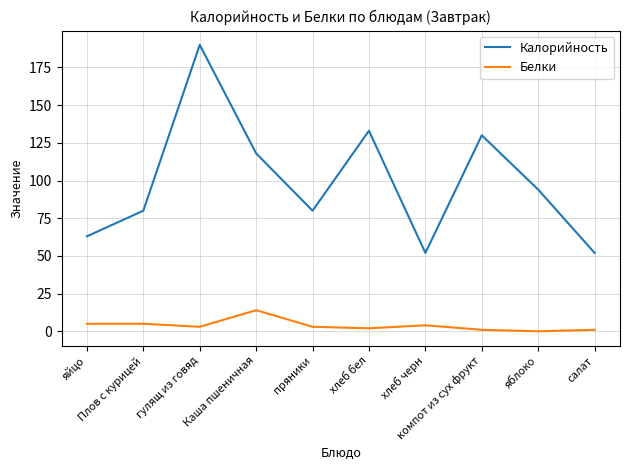

Reading right to left, extract all data points from this chart.

Калорийность: 52	94	130	52	133	80	118	190	80	63
Белки: 1	0	1	4	2	3	14	3	5	5